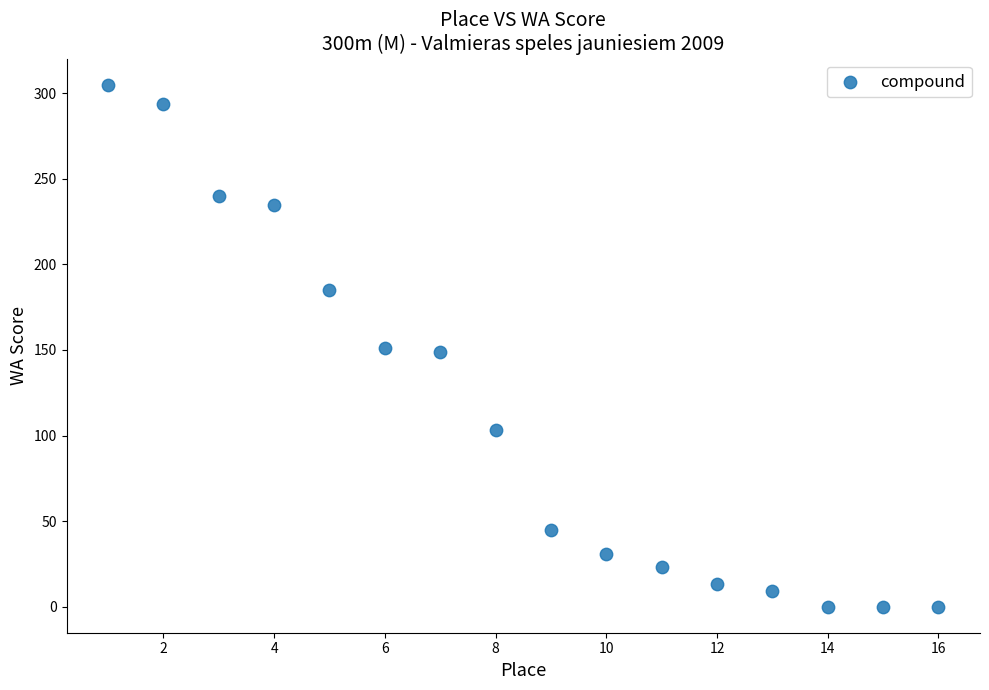

What is the range of Y values (max minus min)?

305